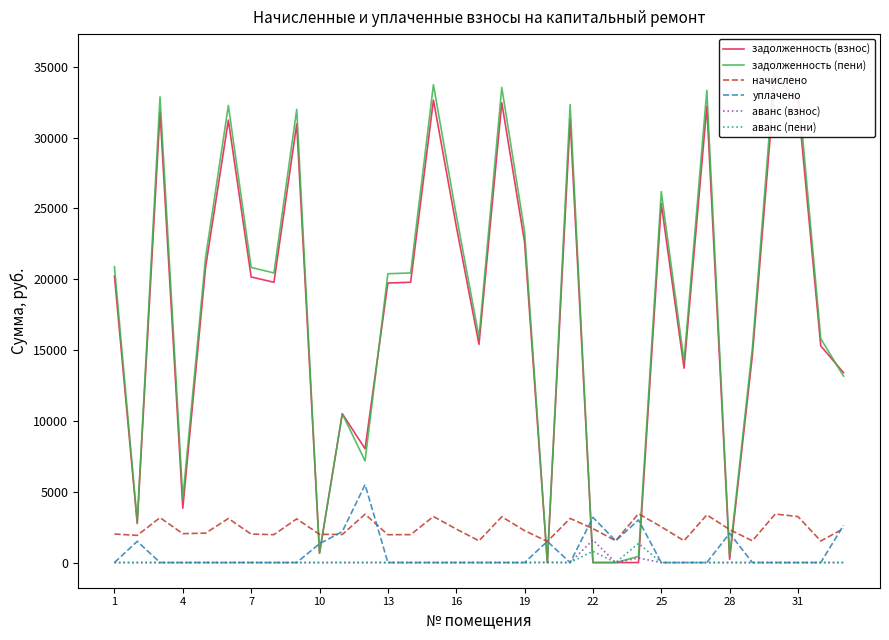

The value of уплачено at 1 is 0.0. True or false?

True